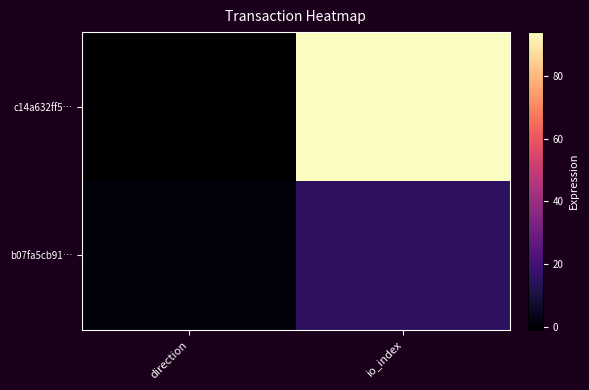

Which has a higher value, direction or io_index?

io_index